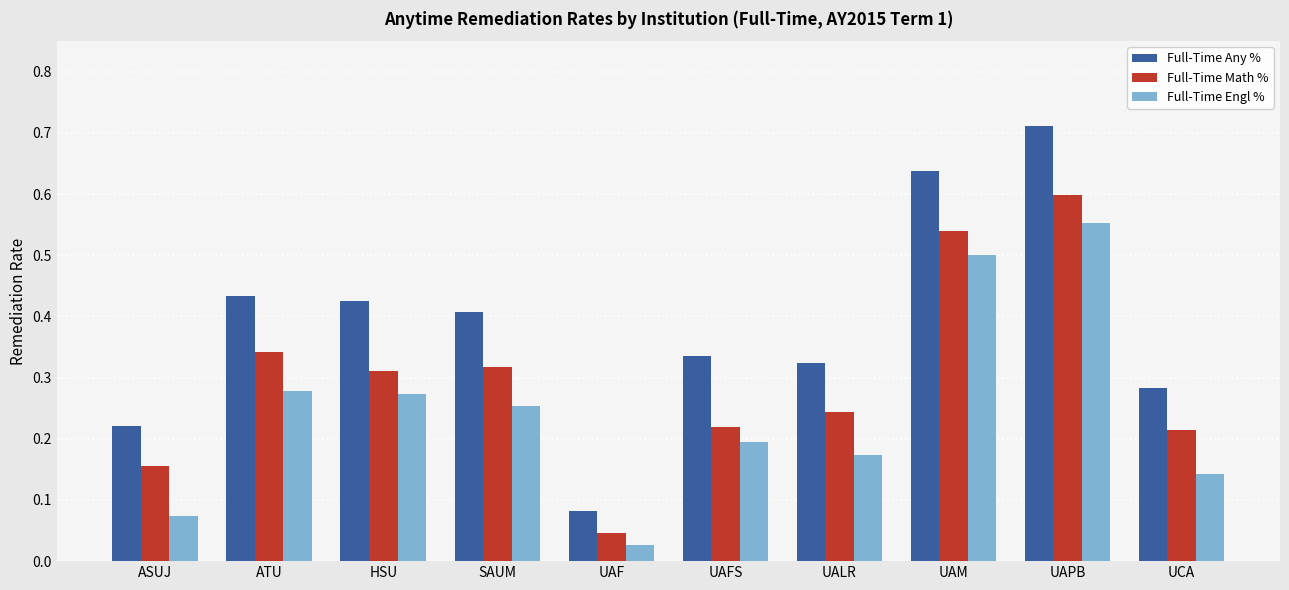

The value of Full-Time Any % at UCA is 0.5. True or false?

False